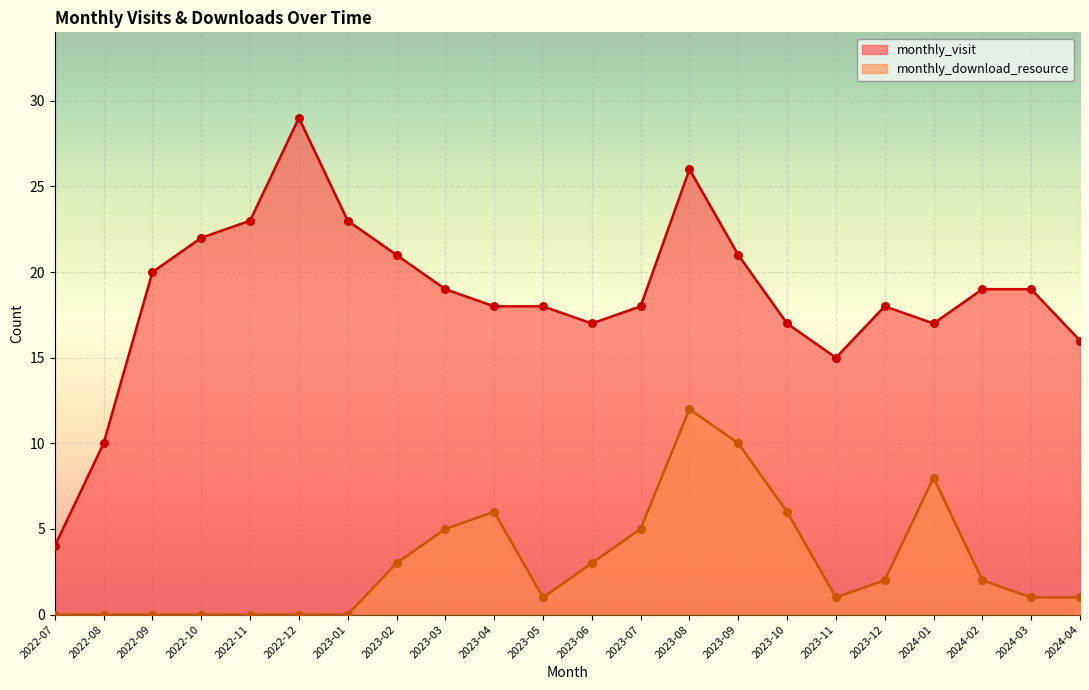

At which category is the sum across all series the highest?

2023-08